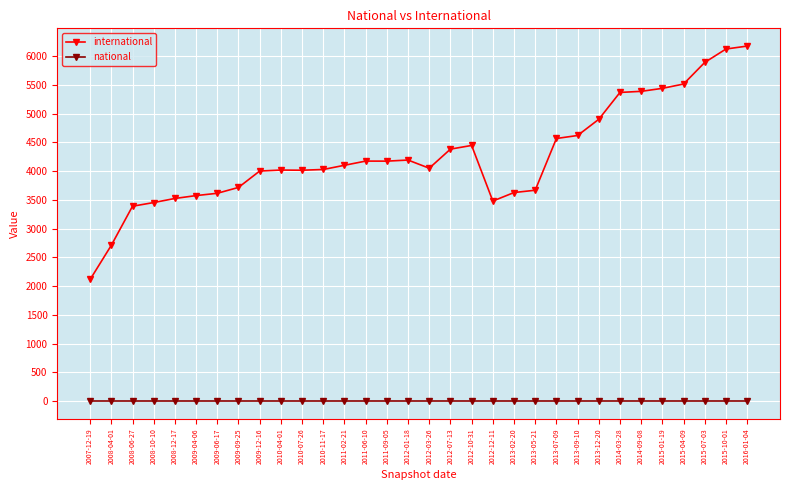

What is the average value of the international series?

4263